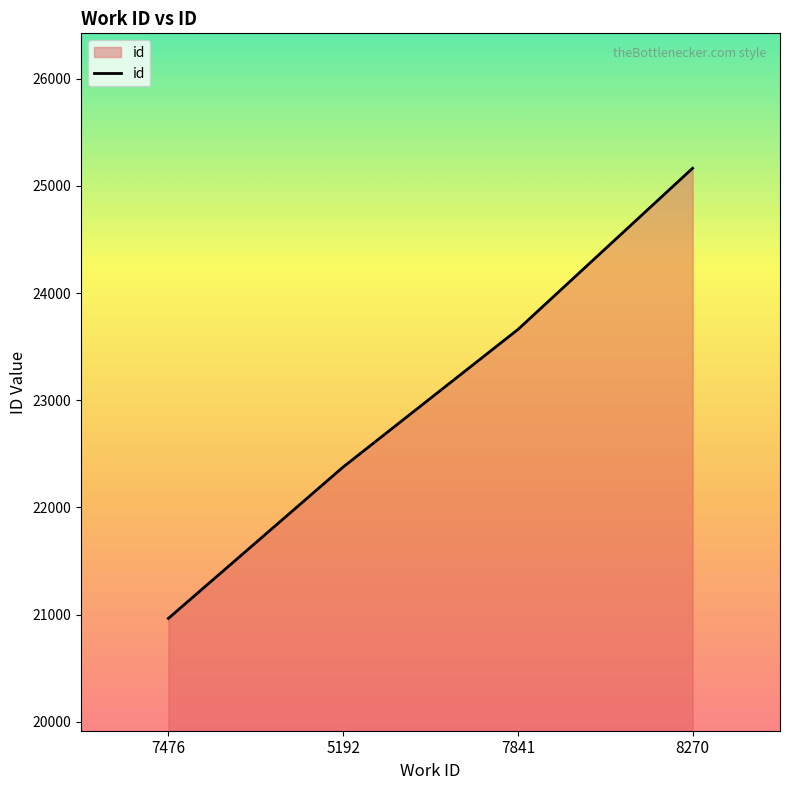

True or false: there are more than 2 points higher than both neighbors.

False